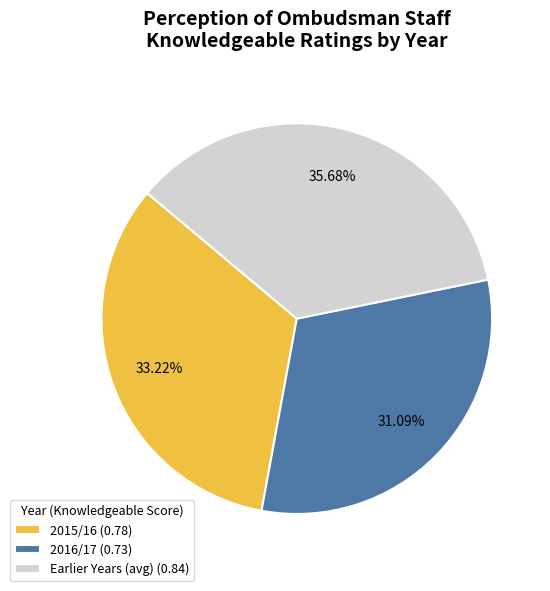

Rank the categories by value from lowest to highest.

2016/17 (0.73), 2015/16 (0.78), Earlier Years (avg) (0.84)